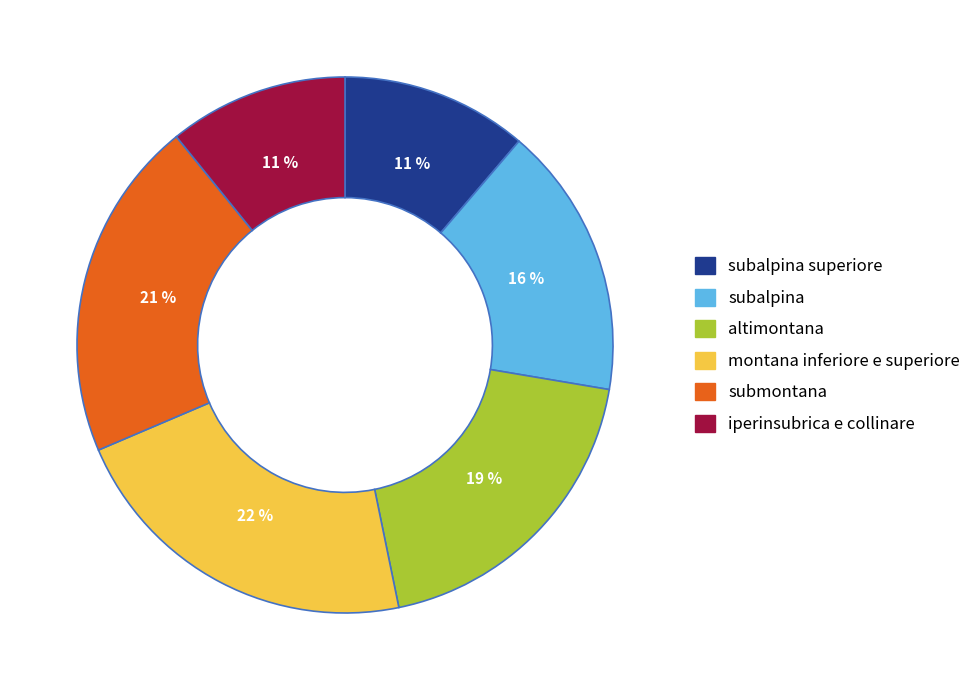

True or false: altimontana accounts for 19% of the total.

True